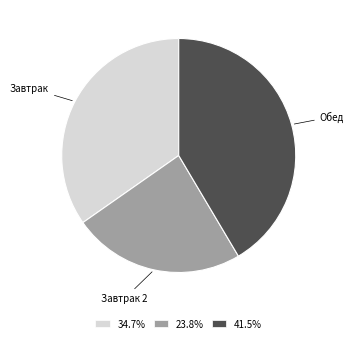

Is there any slice that represents more than half of the pie?

No